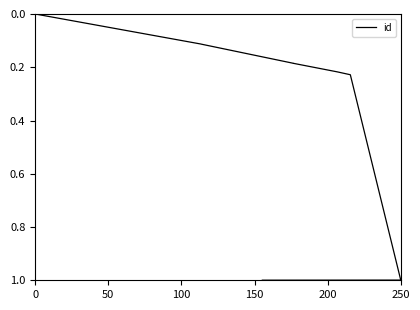

Reading left to right, list all the values displayed in this chart.

0.0	0.1	0.1	0.2	0.2	0.2	0.2	1.0	1.0	1.0